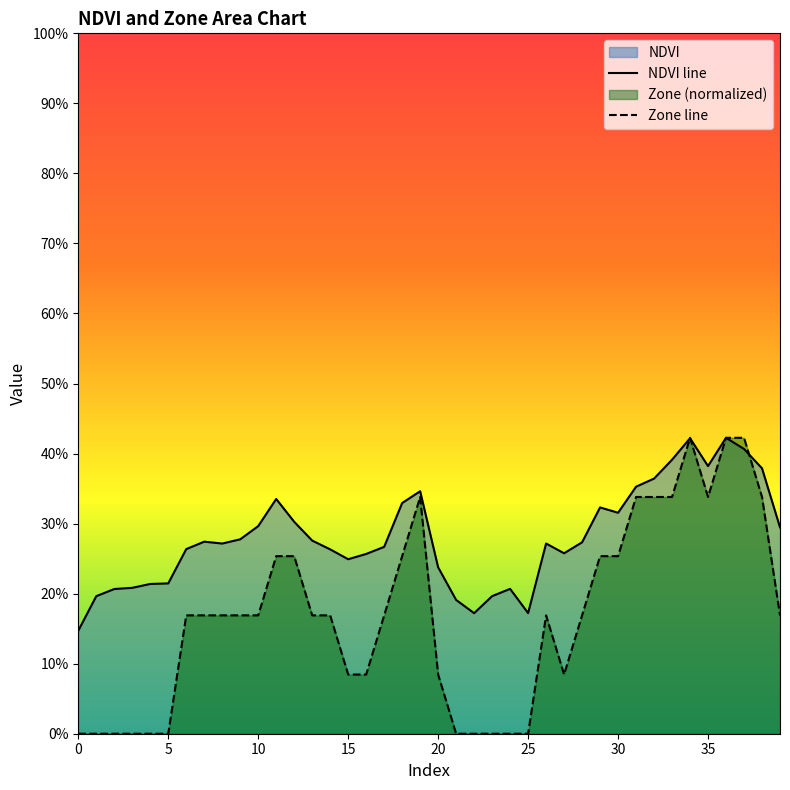

The NDVI line series shows 0.2 at 27. True or false?

False